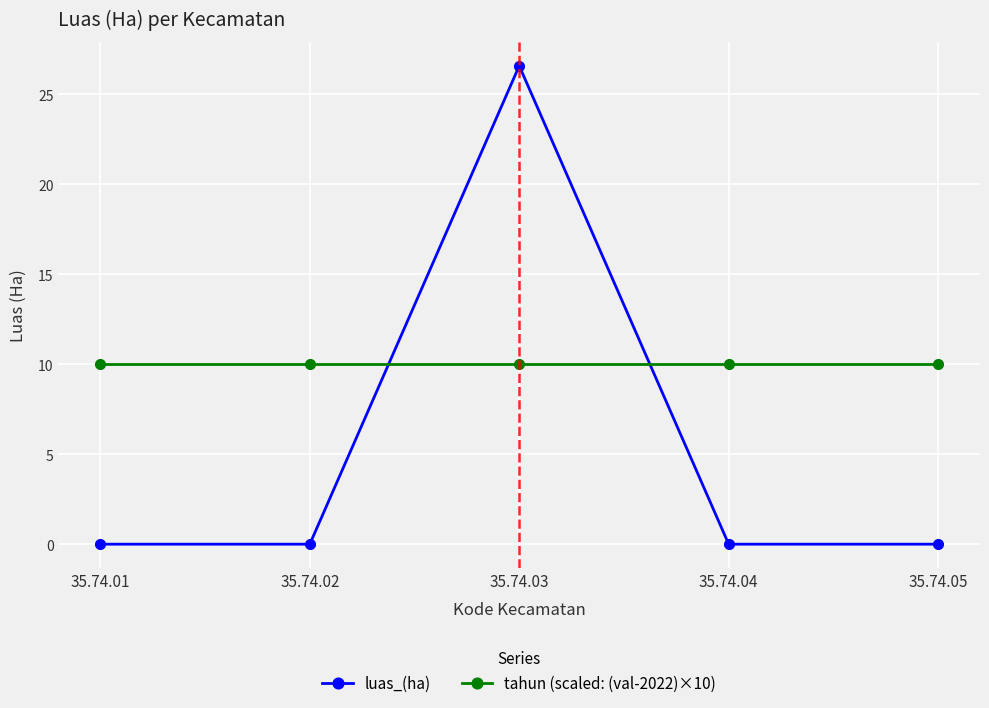

True or false: luas_(ha) has a value of 26.6 at 35.74.03.

True